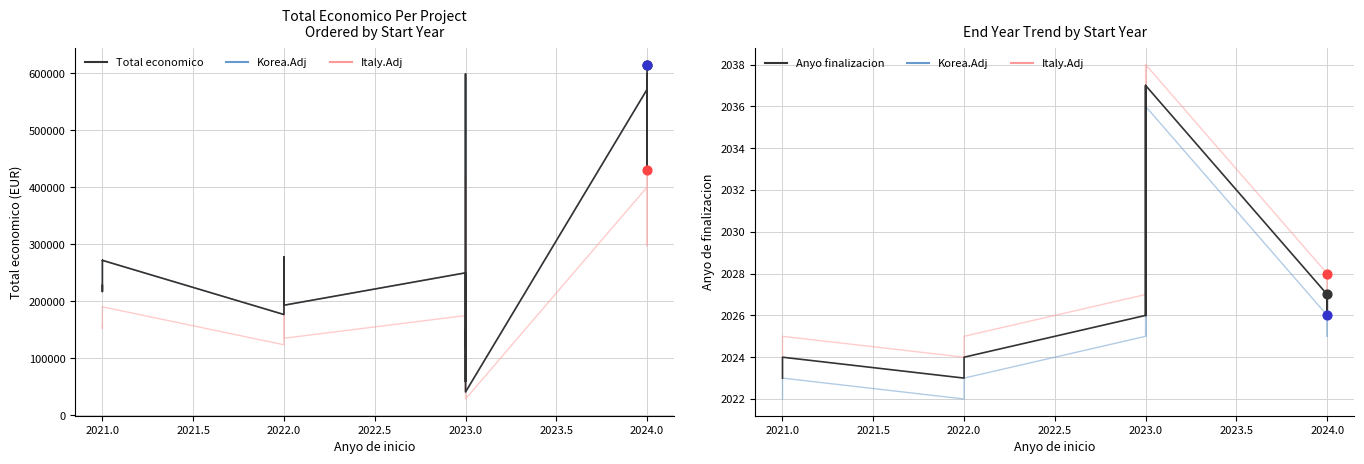

Is the value of Anyo finalizacion at 2023.0 greater than the value of Total economico at 2022.0?

No